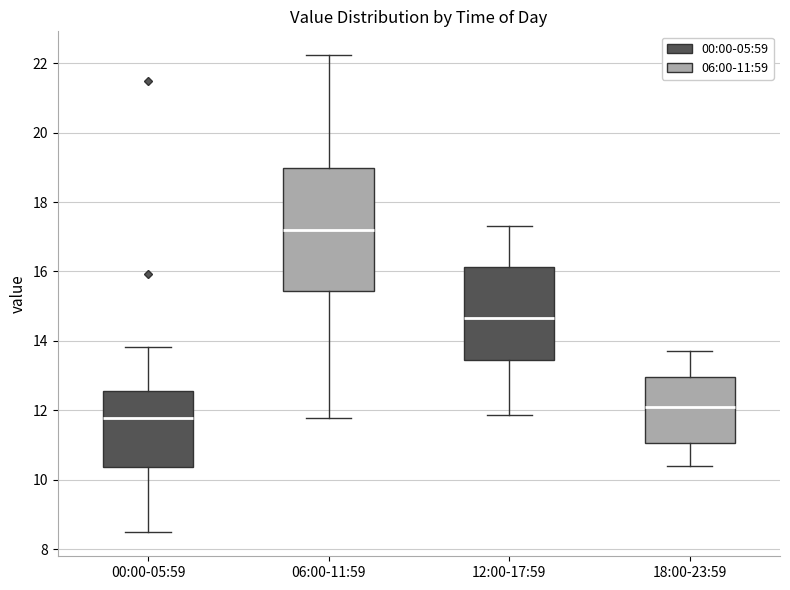

Which box is the tallest, from its lower edge to its upper edge?

06:00-11:59